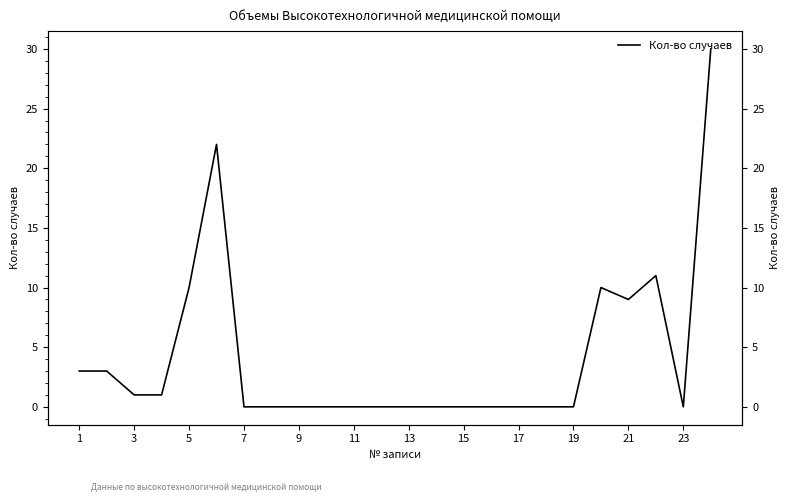

Between 23 and 15, which is larger?

23